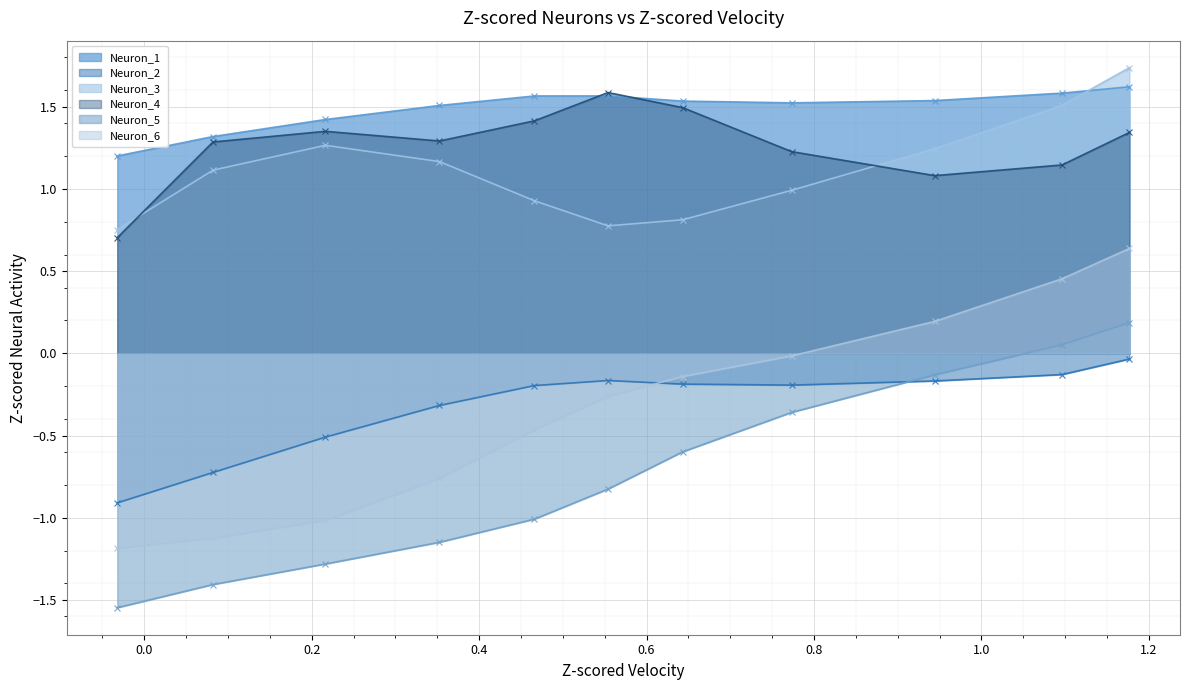

True or false: Neuron_6 and Neuron_1 intersect in this chart.

False